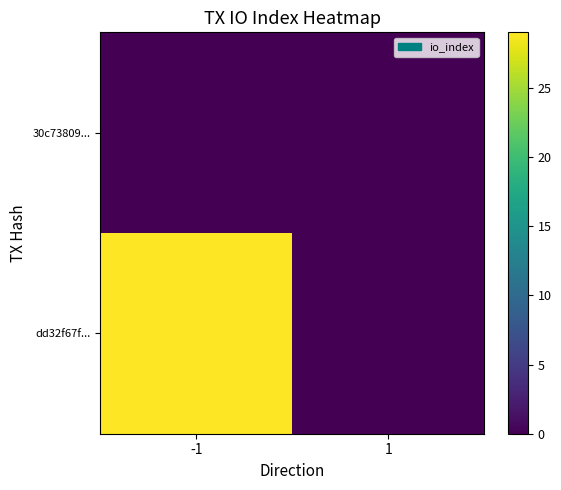

Between 1 and -1, which is larger?

1